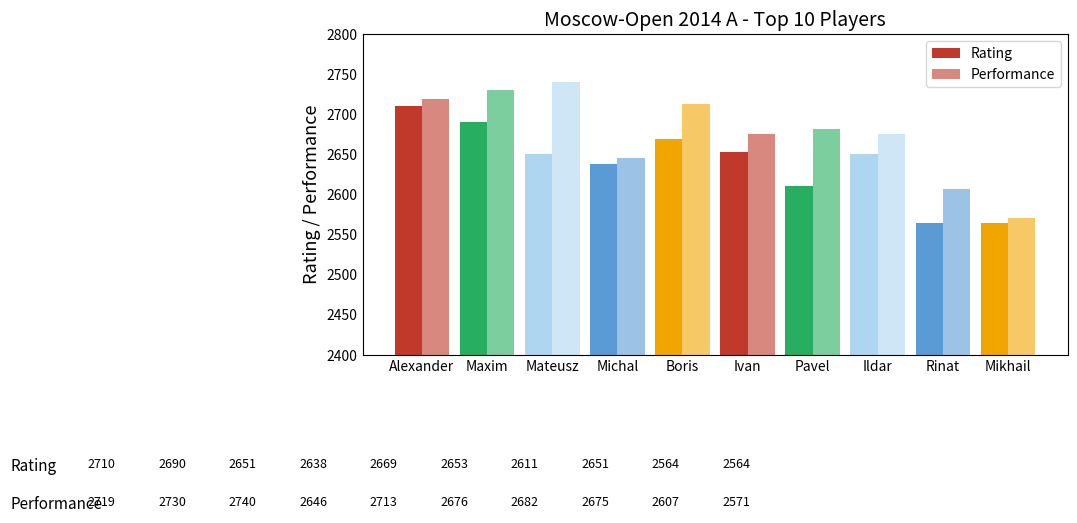

Are the bars grouped side by side (vs. stacked)?

Yes